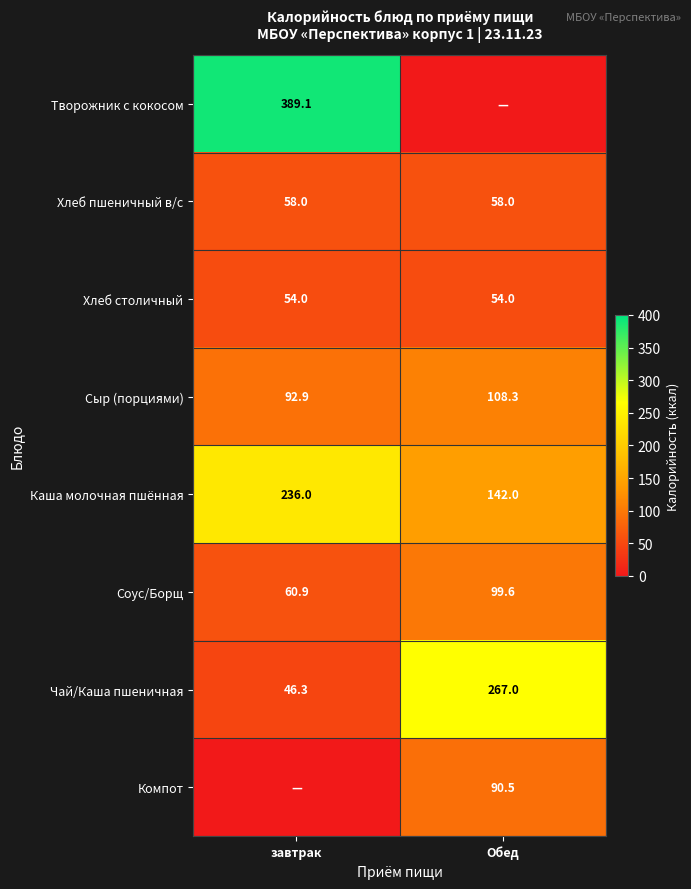

Which has a higher value, Обед or завтрак?

завтрак